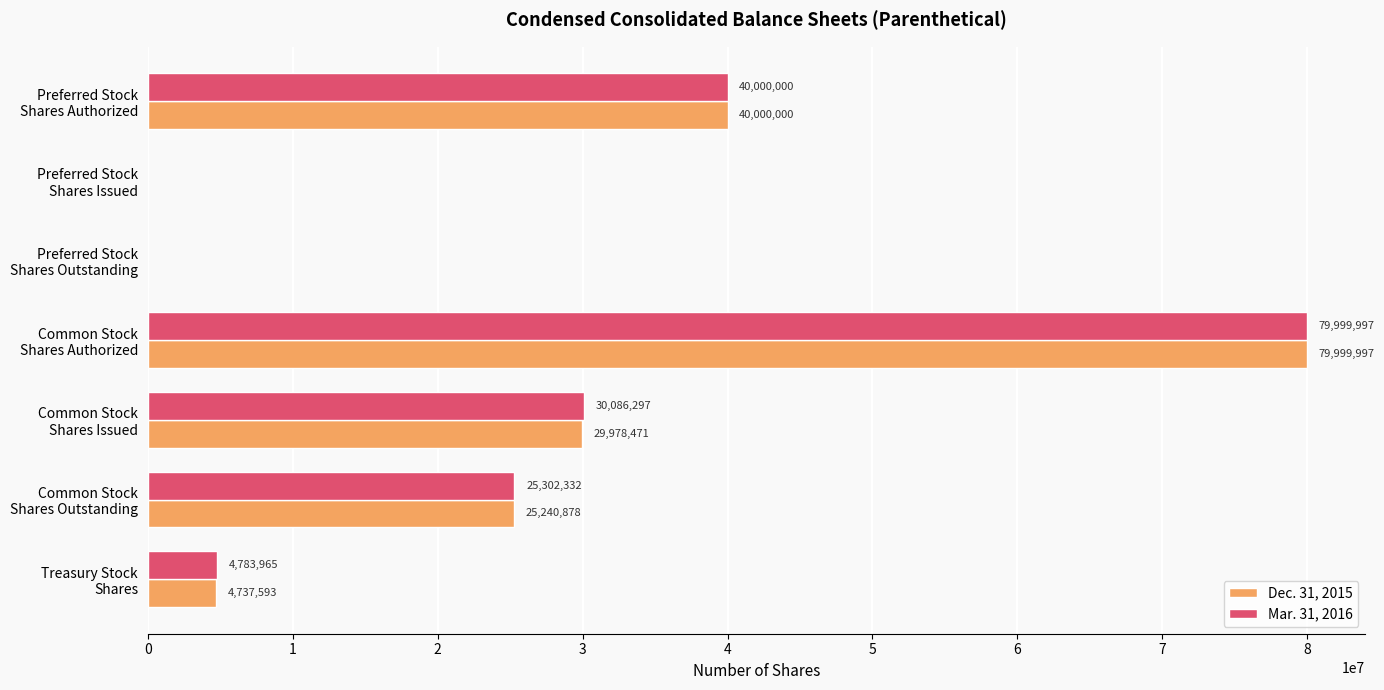

What is the maximum value shown in the chart?

79999997